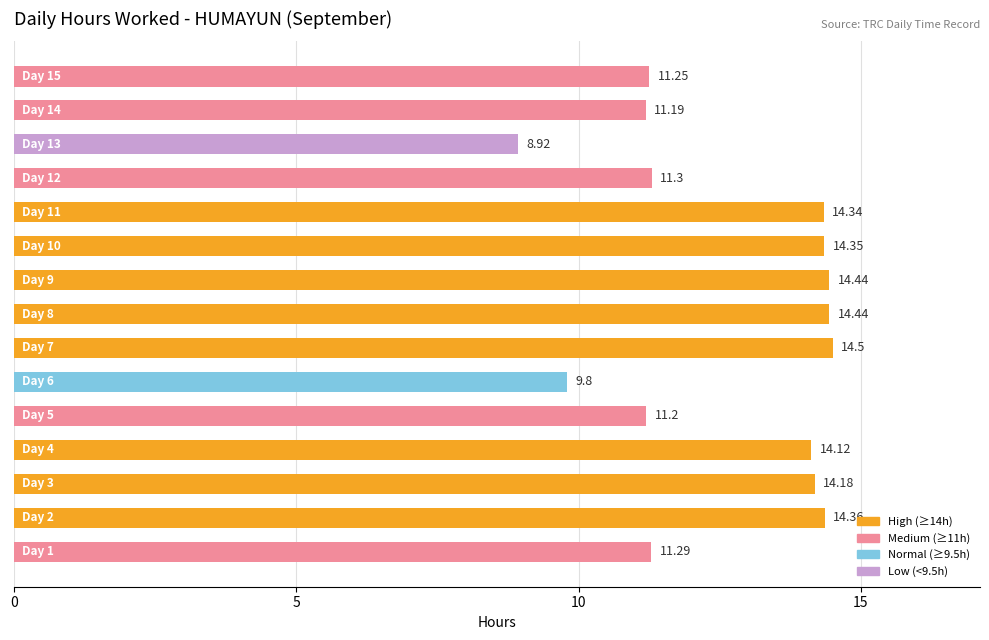

How many values exceed 14?

8